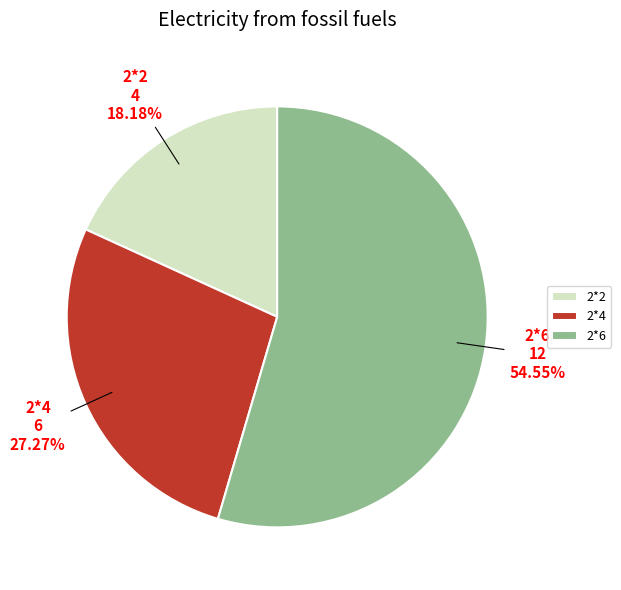

Is it true that 2*4 is 20% of the pie?

False